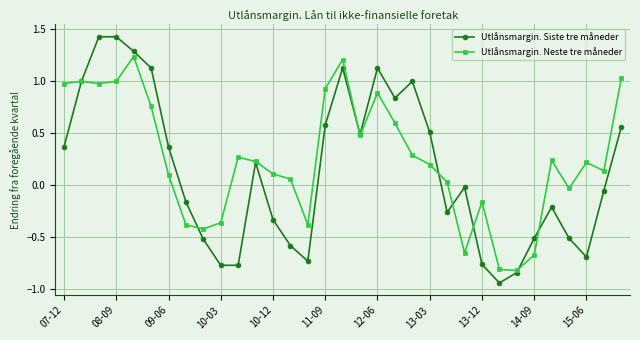

Rank the series by their average value, from lowest to highest.

Utlånsmargin. Siste tre måneder, Utlånsmargin. Neste tre måneder